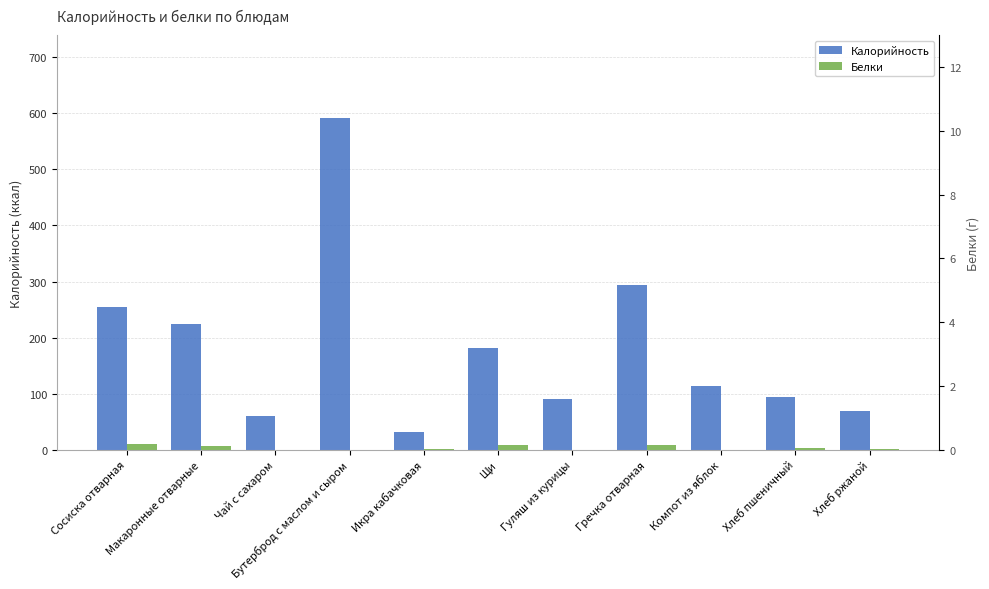

What is the spread (max minus min) of values at Щи?

172.6